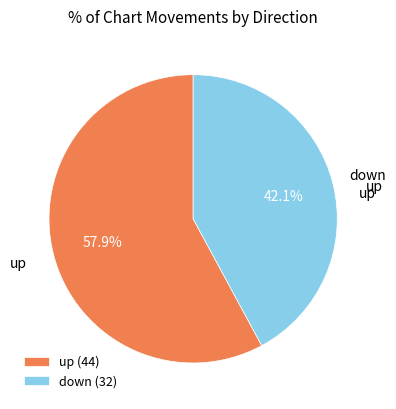

To the nearest percent, what portion does up represent?

58%